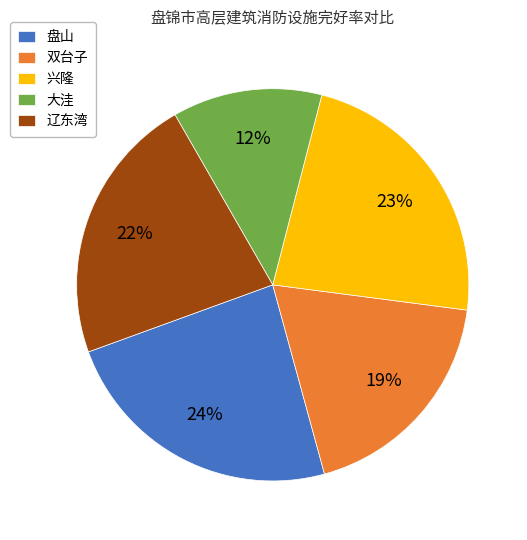

Which category has the biggest portion of the pie?

盘山